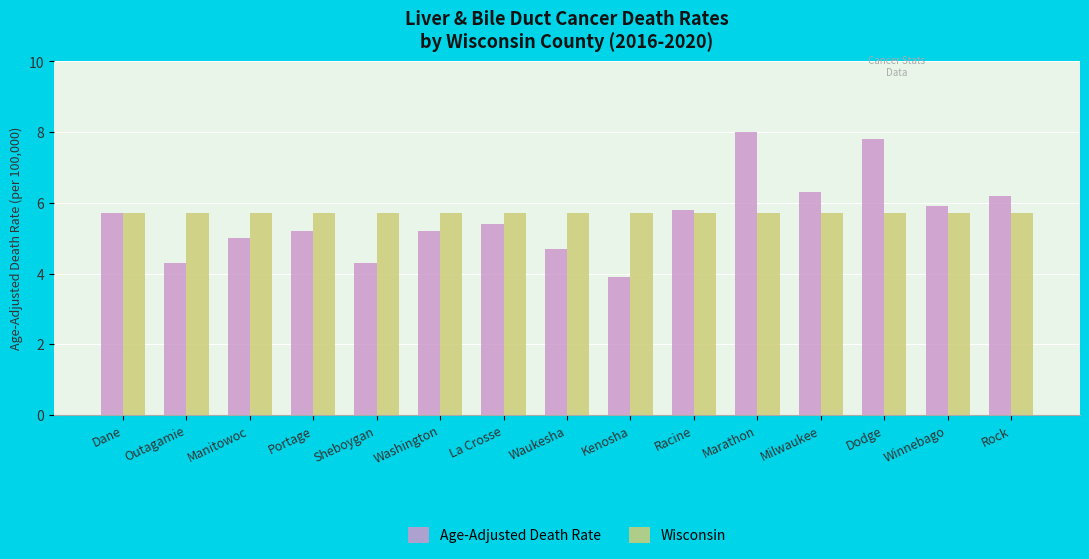

What is the total value across all series at La Crosse?

11.1